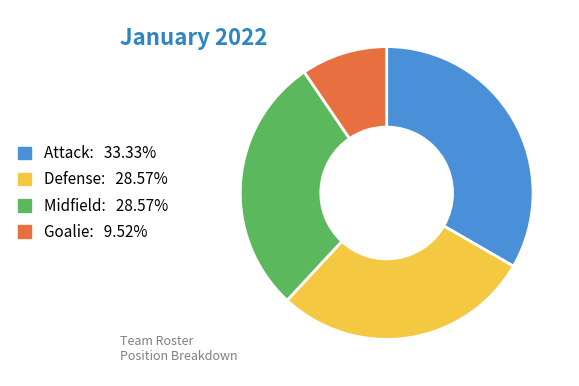

Do Goalie and Defense together represent more than half of the pie?

No